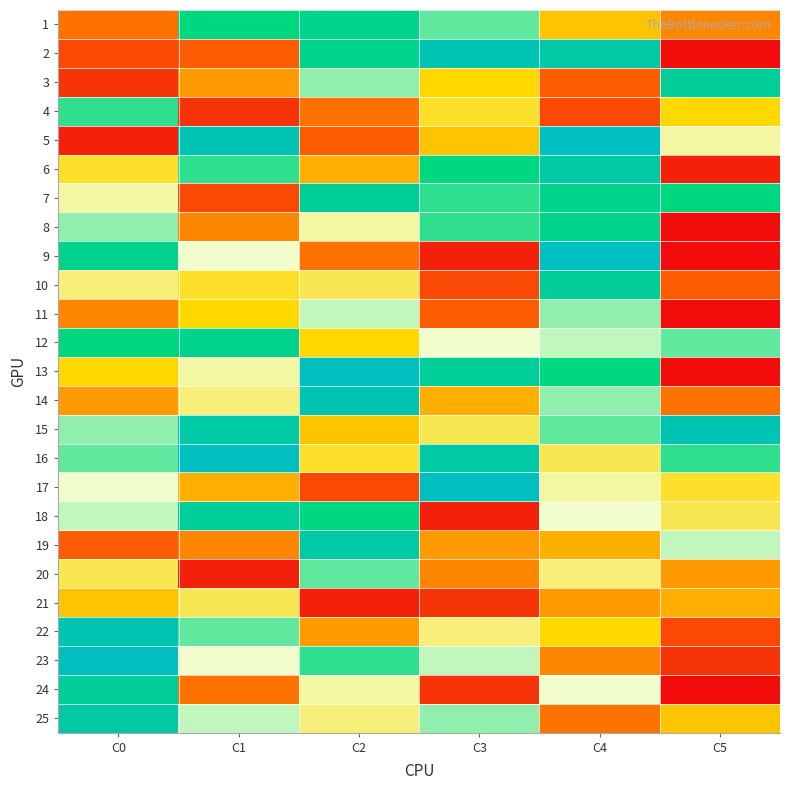

What is the maximum value shown in the chart?

25